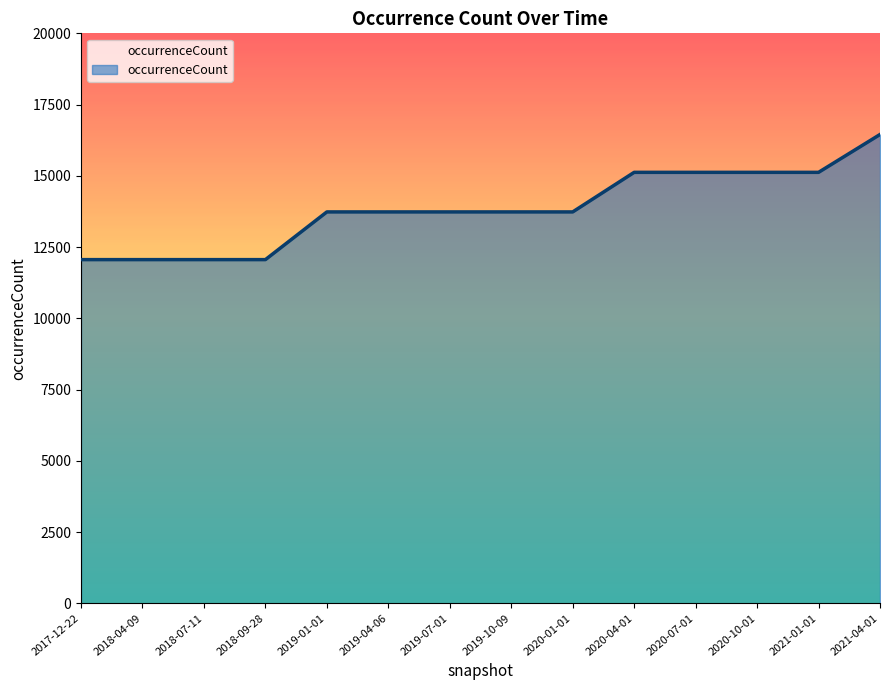

Read the value at 2019-07-01, to the nearest 100.

13700